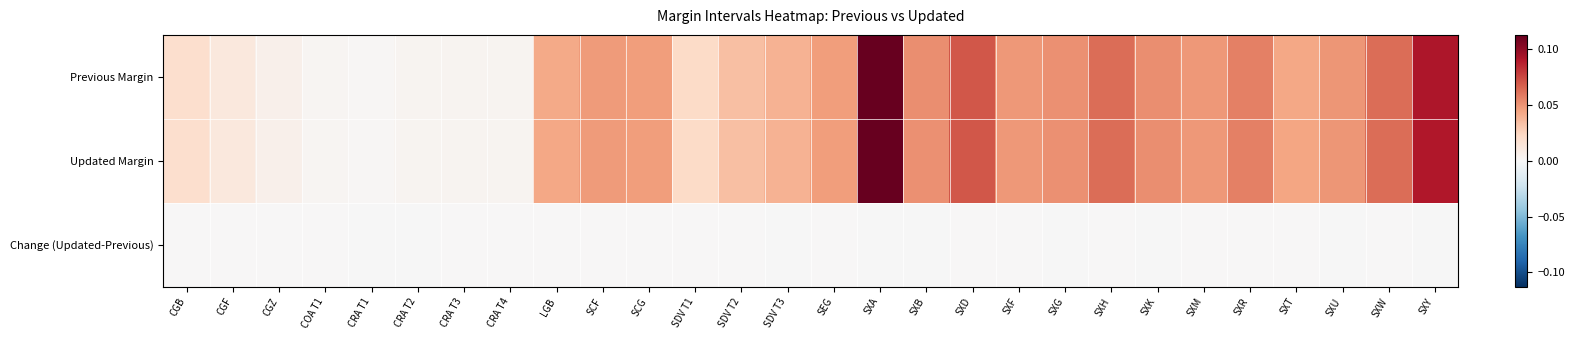

Which series has the largest range (max minus min)?

Previous Margin